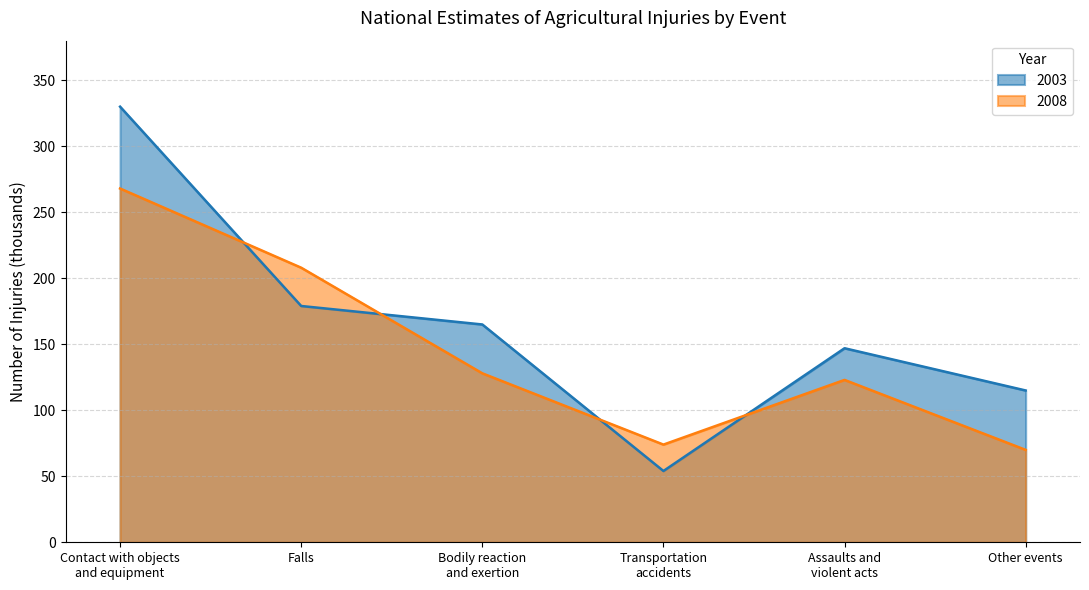

Where is 2003 nearest to the value 192?

Falls